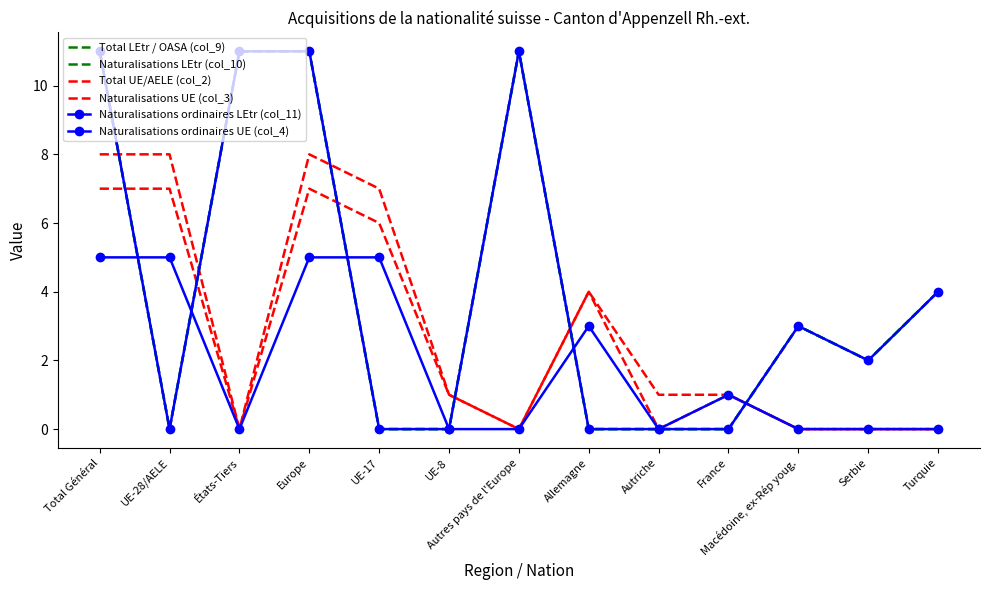

True or false: Naturalisations ordinaires UE (col_4) and Naturalisations UE (col_3) cross at least once.

False